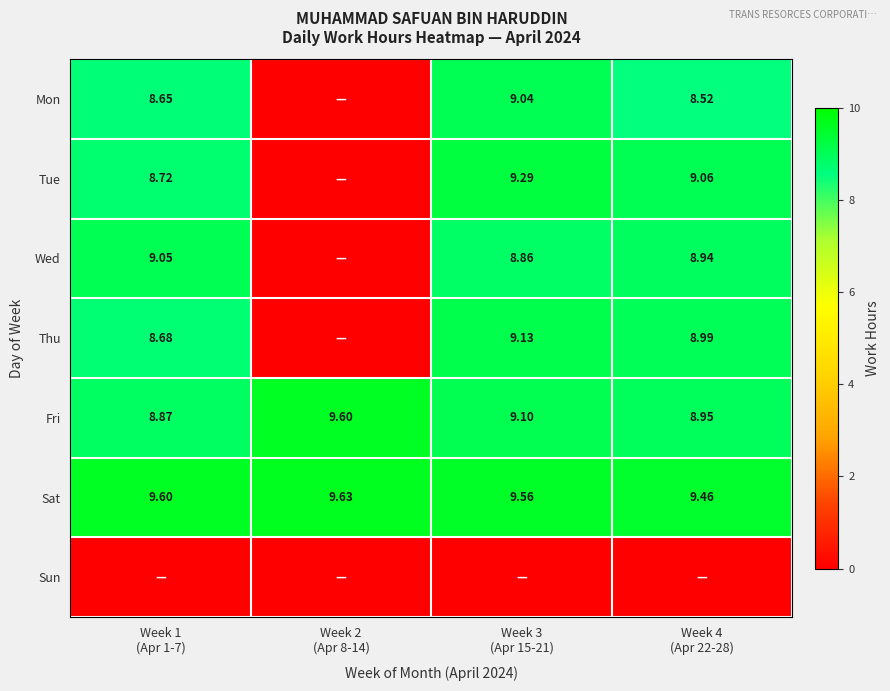

How many categories are shown in the chart?

4